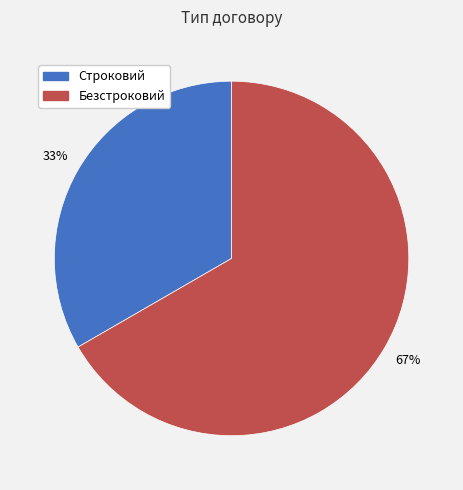

Which slice is the smallest?

Строковий